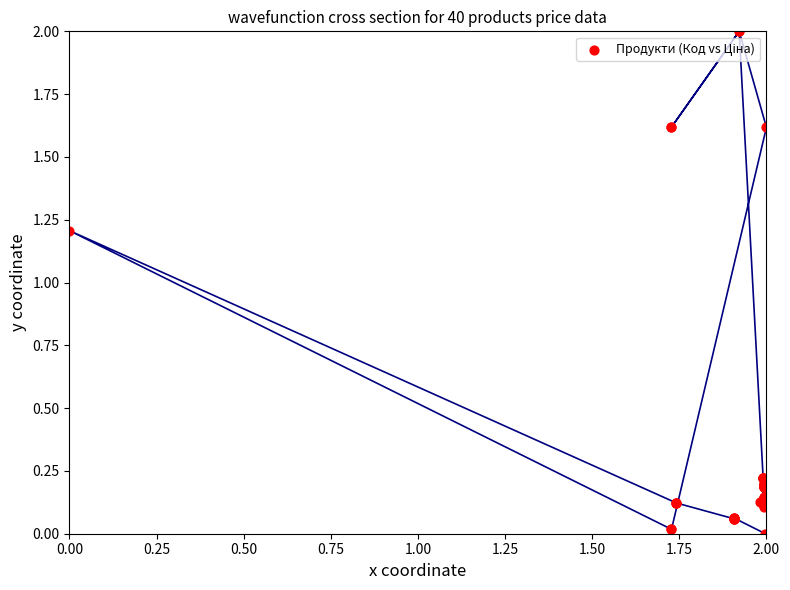

What Y value in the scatter plot is closest to 1?

1.2